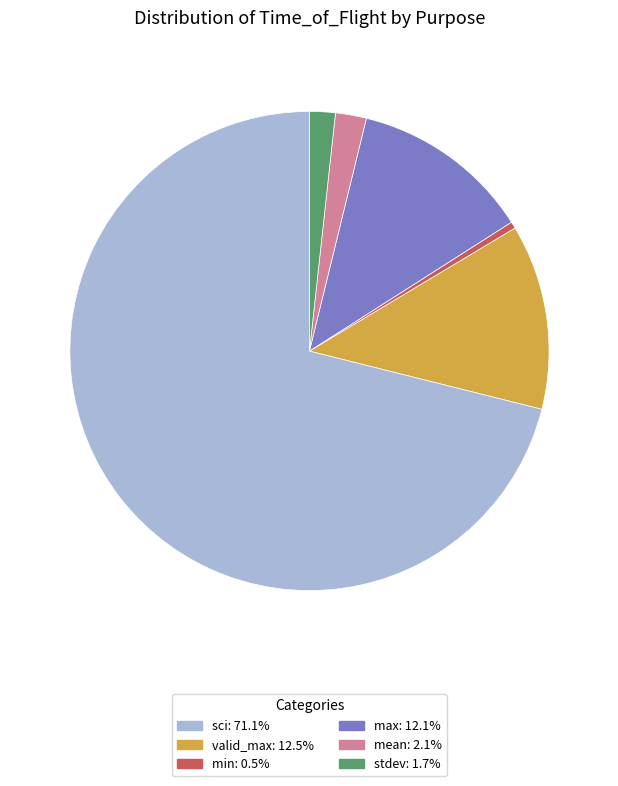

Is there a majority slice in this chart?

Yes